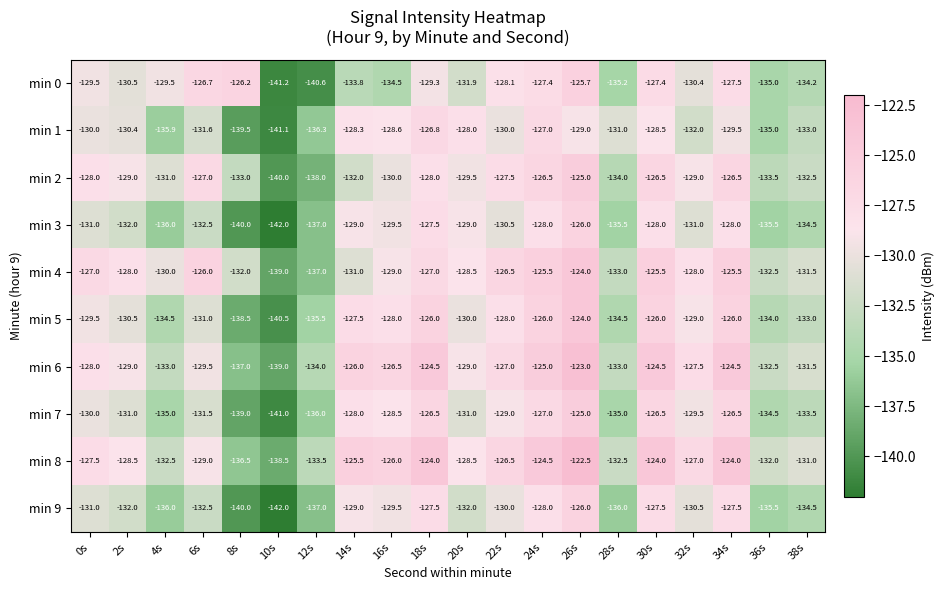

At which label does min 1 reach its minimum?

10s